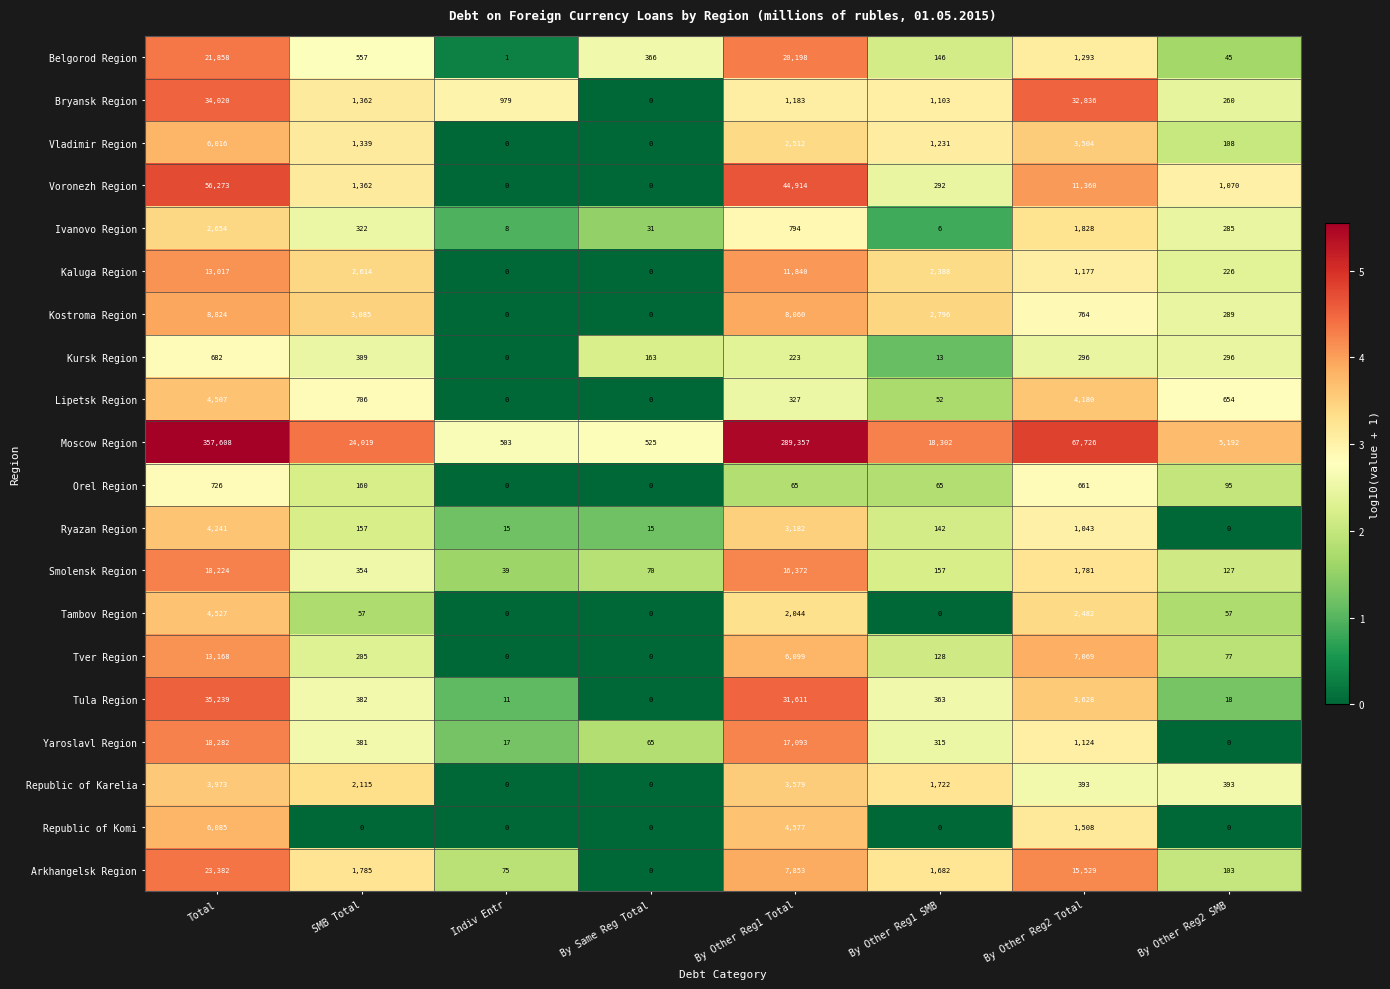

What is the approximate value of Voronezh Region at By Other Reg1 SMB, to the nearest 50?

300